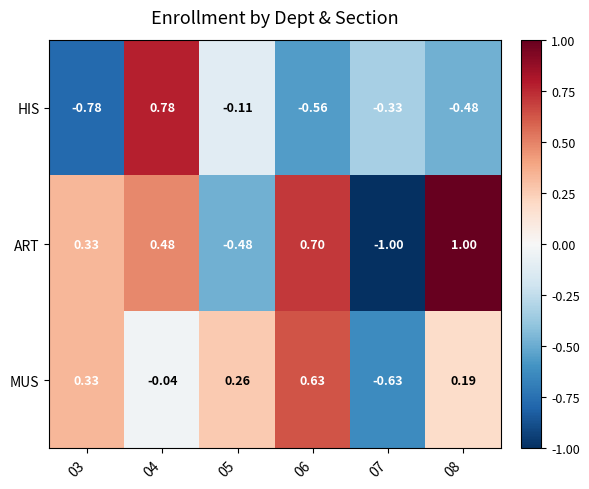

Which series has the largest total across all categories?

ART